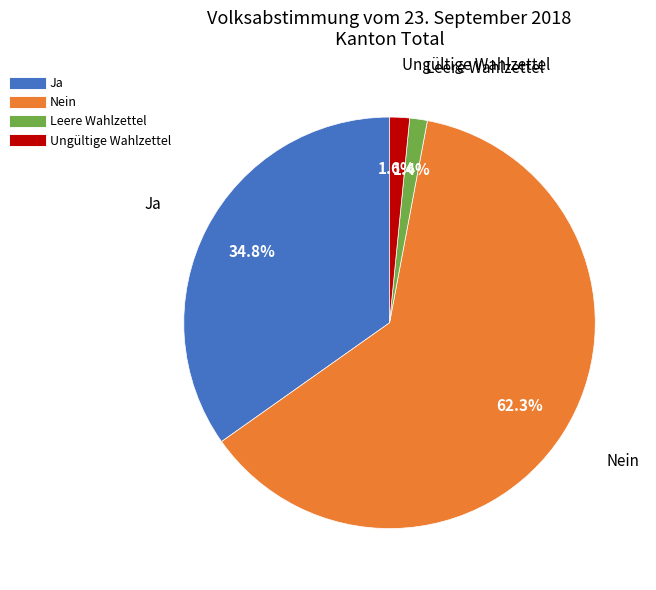

Count the number of slices in the pie.

4